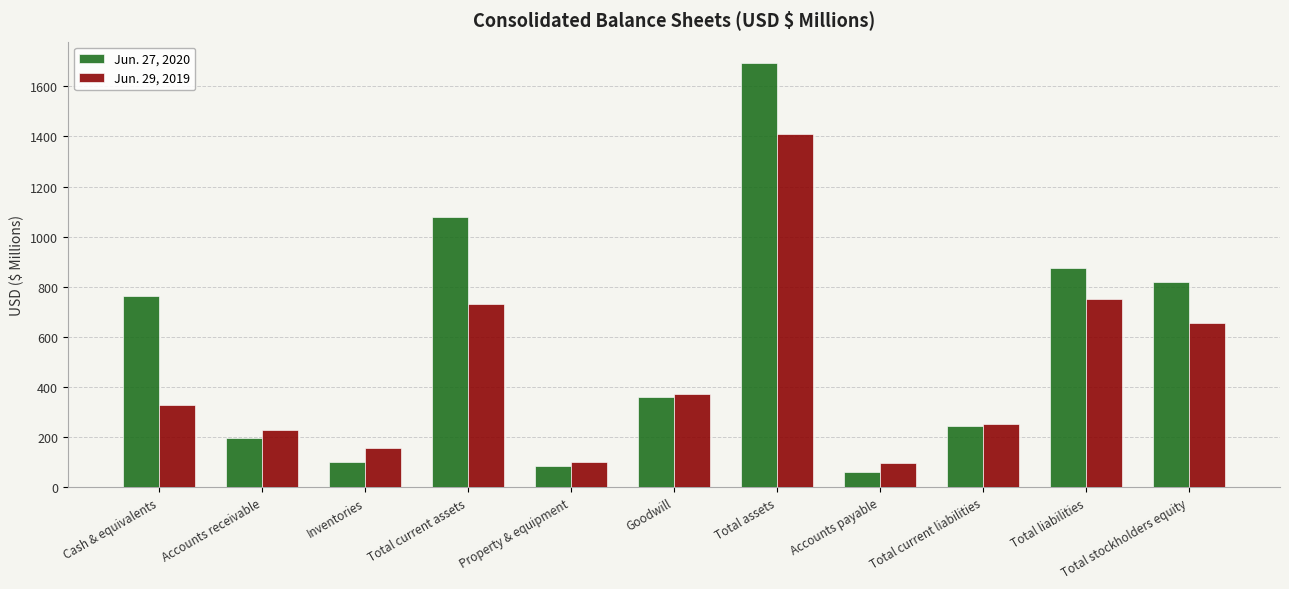

What is the difference between the maximum and minimum values in the Jun. 29, 2019 series?

1311.5